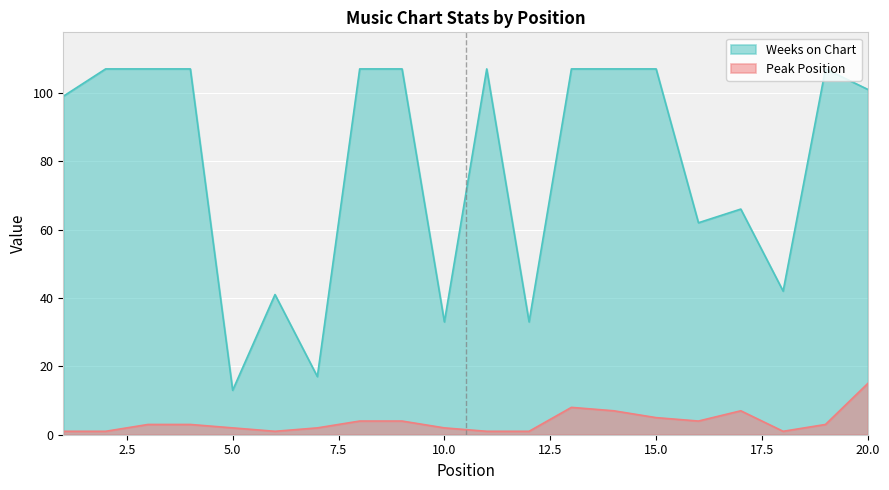

What is the approximate value of Weeks on Chart at 19, to the nearest 10?

110